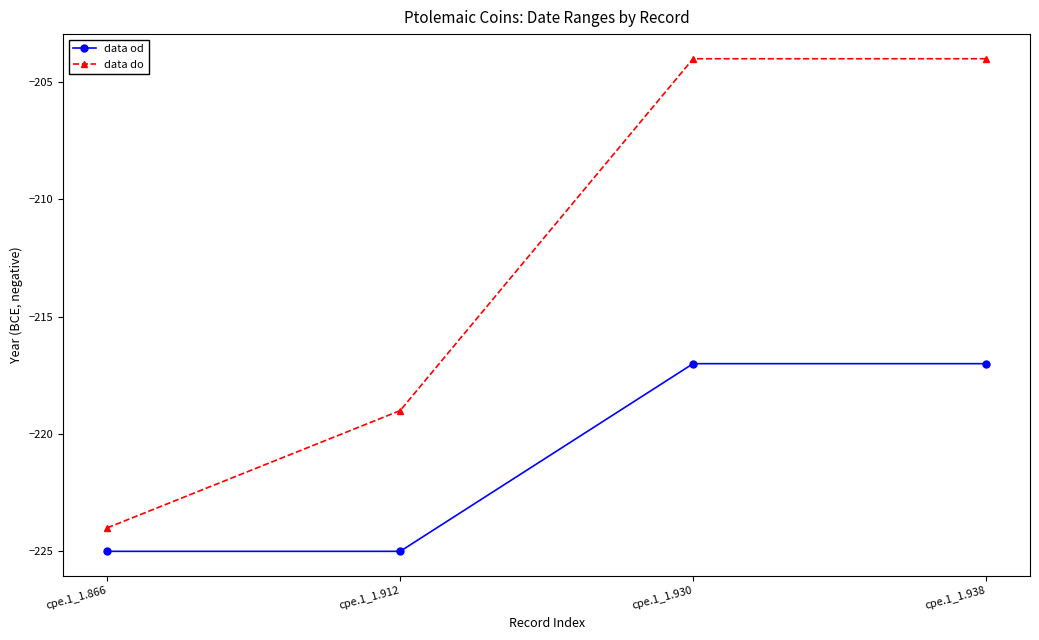

What are all the series names shown in the legend?

data od, data do